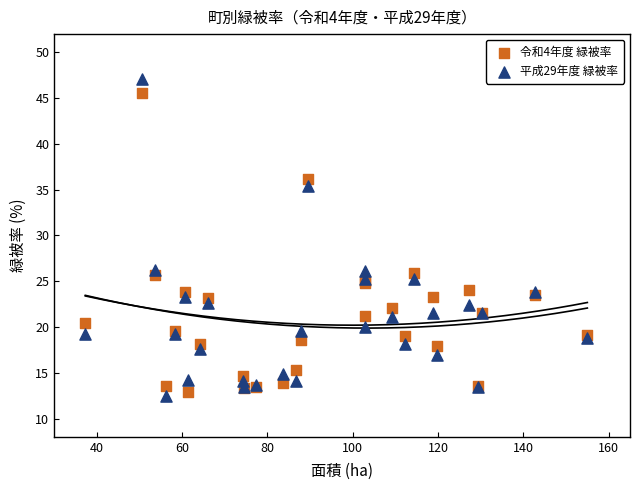

What are all the series names shown in the legend?

令和4年度 緑被率, 平成29年度 緑被率